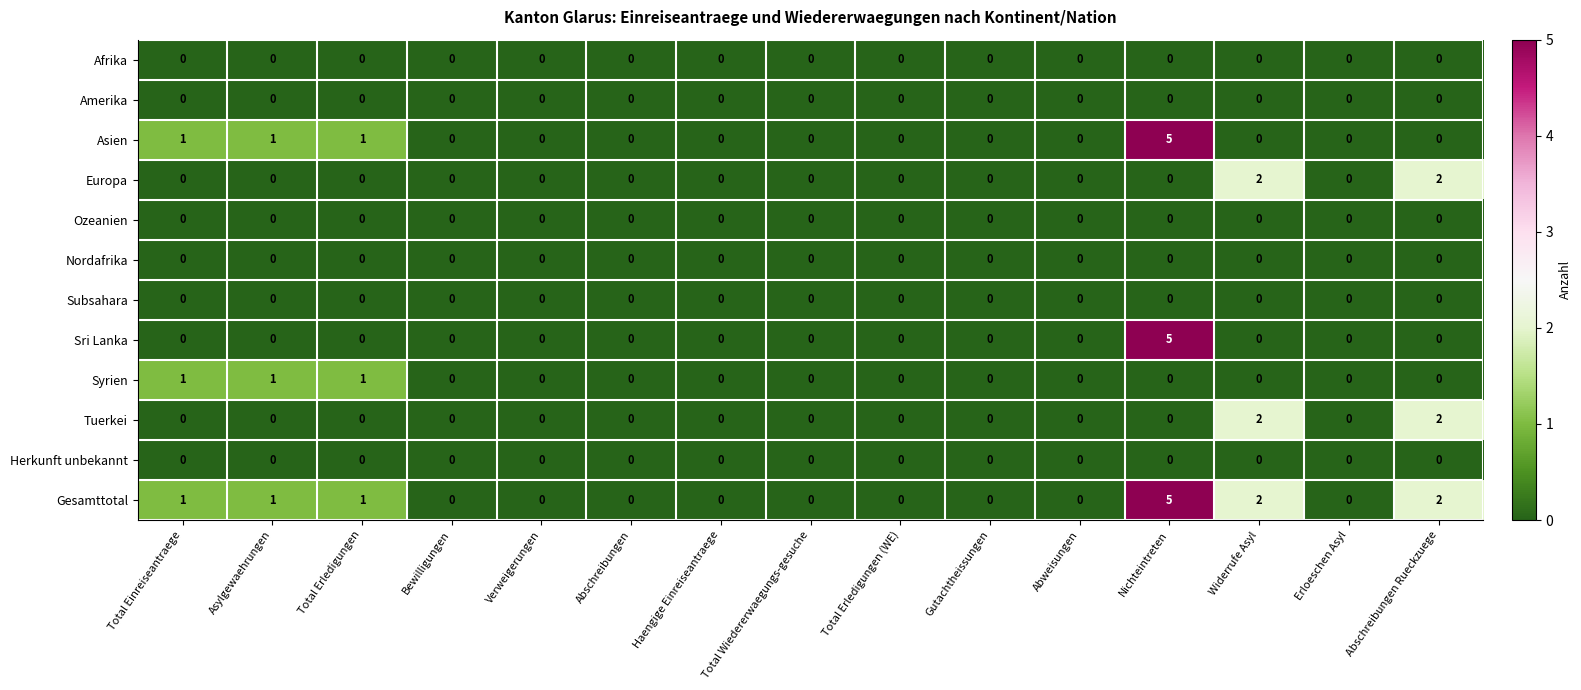

At which category does the chart reach its peak across all series?

Nichteintreten